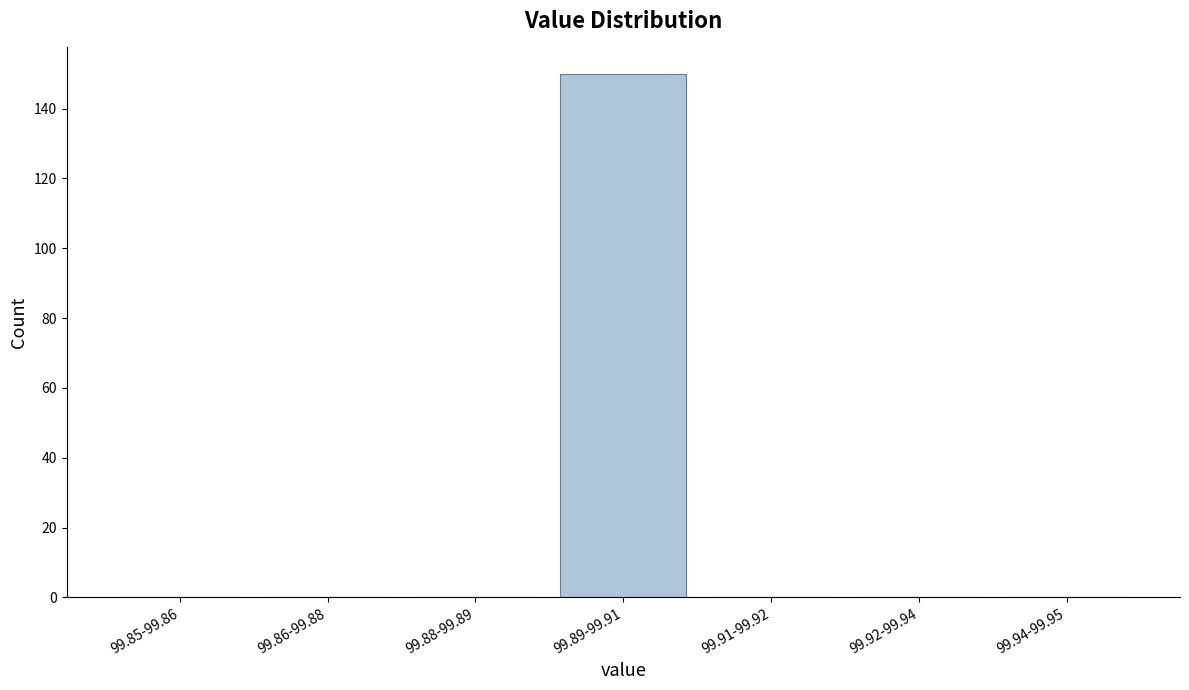

Reading left to right, list all the values displayed in this chart.

99.85-99.86=0	99.86-99.88=0	99.88-99.89=0	99.89-99.91=150	99.91-99.92=0	99.92-99.94=0	99.94-99.95=0